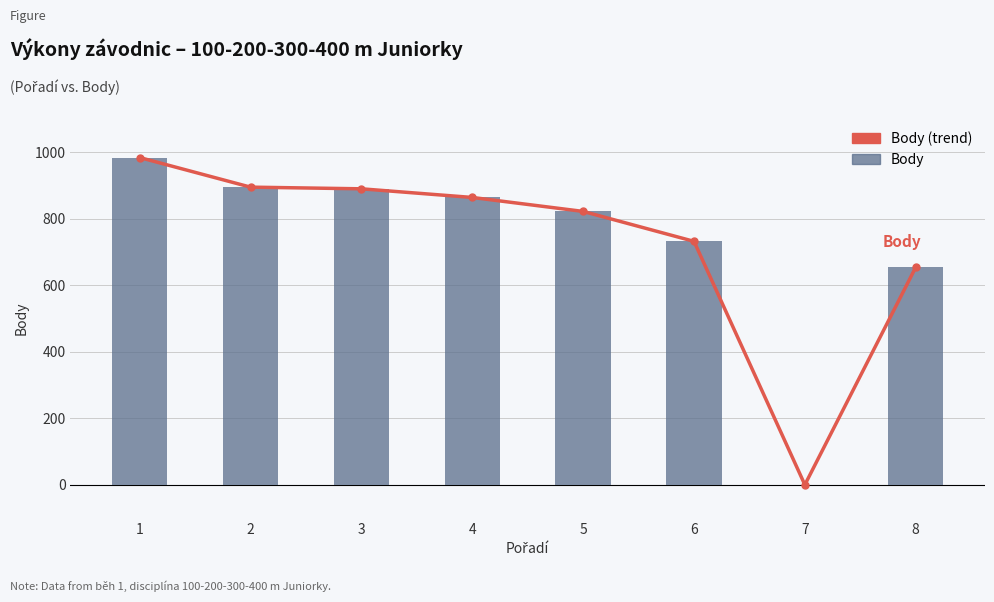

Which label corresponds to the largest value in the chart?

1